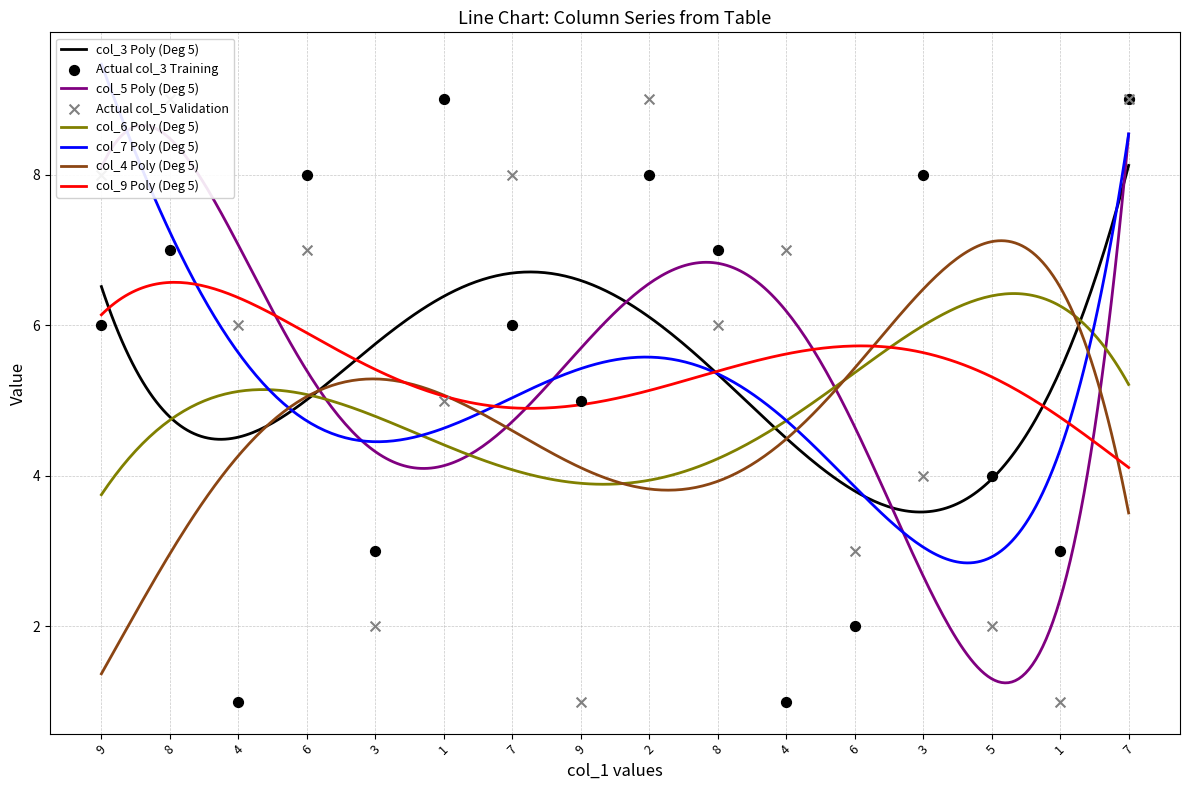

Which series contains the lowest Y value?

col_3